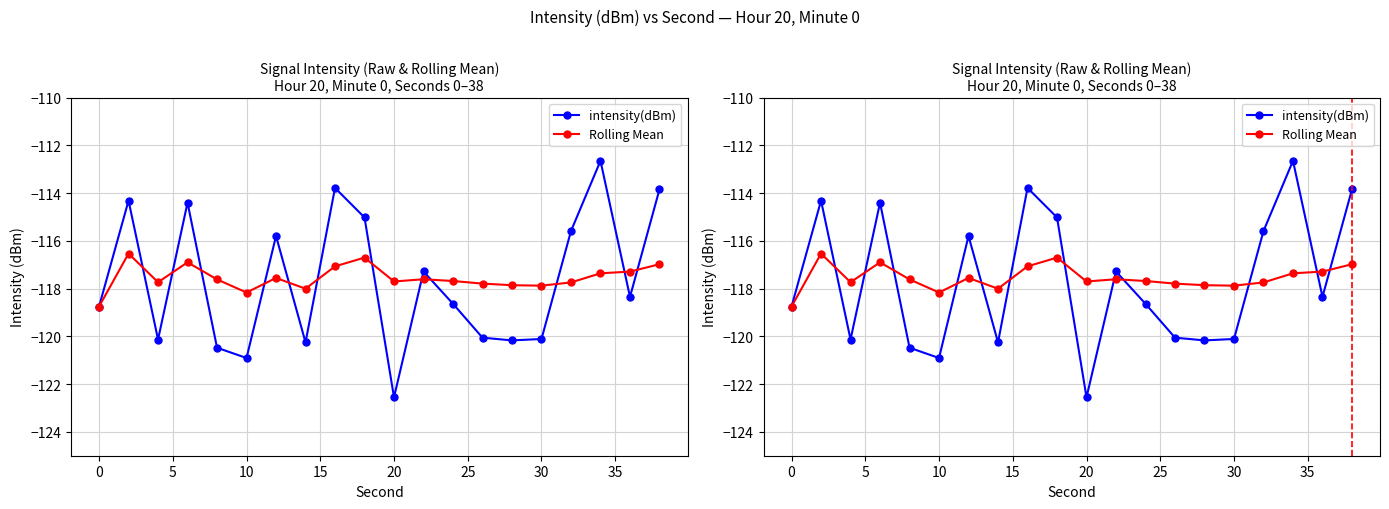

True or false: Rolling Mean has a value of -117.6 at 25.

True